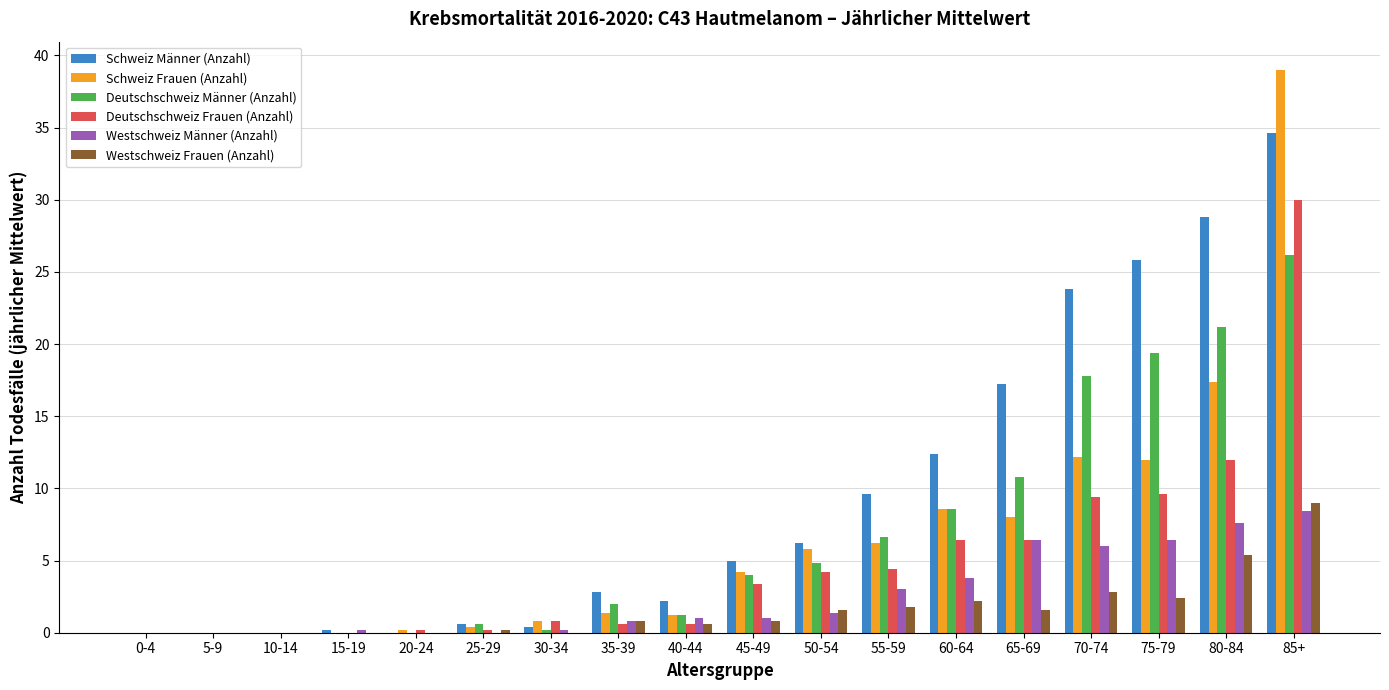

Reading left to right, what are all the values shown in this chart?

Schweiz Männer (Anzahl): 0-4=0.0	5-9=0.0	10-14=0.0	15-19=0.2	20-24=0.0	25-29=0.6	30-34=0.4	35-39=2.8	40-44=2.2	45-49=5.0	50-54=6.2	55-59=9.6	60-64=12.4	65-69=17.2	70-74=23.8	75-79=25.8	80-84=28.8	85+=34.6
Schweiz Frauen (Anzahl): 0-4=0.0	5-9=0.0	10-14=0.0	15-19=0.0	20-24=0.2	25-29=0.4	30-34=0.8	35-39=1.4	40-44=1.2	45-49=4.2	50-54=5.8	55-59=6.2	60-64=8.6	65-69=8.0	70-74=12.2	75-79=12.0	80-84=17.4	85+=39.0
Deutschschweiz Männer (Anzahl): 0-4=0.0	5-9=0.0	10-14=0.0	15-19=0.0	20-24=0.0	25-29=0.6	30-34=0.2	35-39=2.0	40-44=1.2	45-49=4.0	50-54=4.8	55-59=6.6	60-64=8.6	65-69=10.8	70-74=17.8	75-79=19.4	80-84=21.2	85+=26.2
Deutschschweiz Frauen (Anzahl): 0-4=0.0	5-9=0.0	10-14=0.0	15-19=0.0	20-24=0.2	25-29=0.2	30-34=0.8	35-39=0.6	40-44=0.6	45-49=3.4	50-54=4.2	55-59=4.4	60-64=6.4	65-69=6.4	70-74=9.4	75-79=9.6	80-84=12.0	85+=30.0
Westschweiz Männer (Anzahl): 0-4=0.0	5-9=0.0	10-14=0.0	15-19=0.2	20-24=0.0	25-29=0.0	30-34=0.2	35-39=0.8	40-44=1.0	45-49=1.0	50-54=1.4	55-59=3.0	60-64=3.8	65-69=6.4	70-74=6.0	75-79=6.4	80-84=7.6	85+=8.4
Westschweiz Frauen (Anzahl): 0-4=0.0	5-9=0.0	10-14=0.0	15-19=0.0	20-24=0.0	25-29=0.2	30-34=0.0	35-39=0.8	40-44=0.6	45-49=0.8	50-54=1.6	55-59=1.8	60-64=2.2	65-69=1.6	70-74=2.8	75-79=2.4	80-84=5.4	85+=9.0